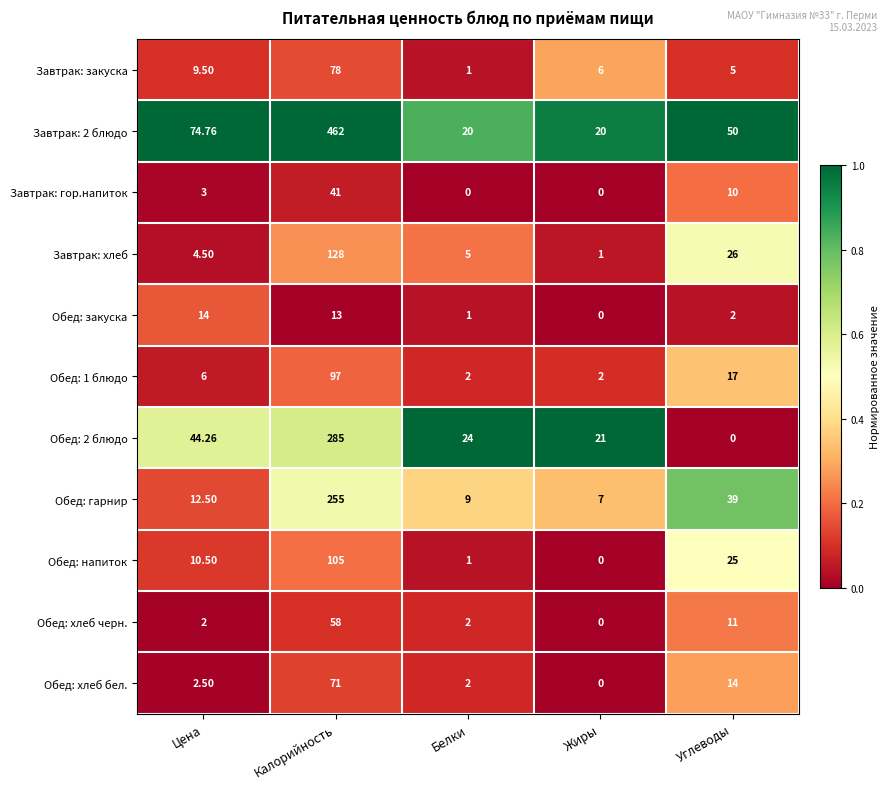

Which category has the lowest value in the Обед: закуска series?

Жиры